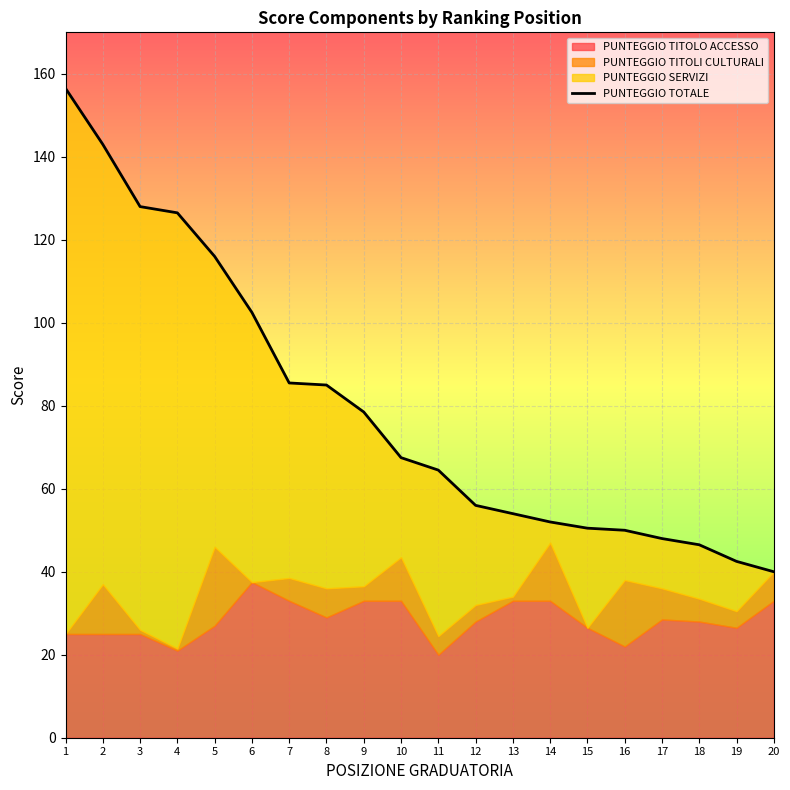

What is the approximate value at 18?

46.5